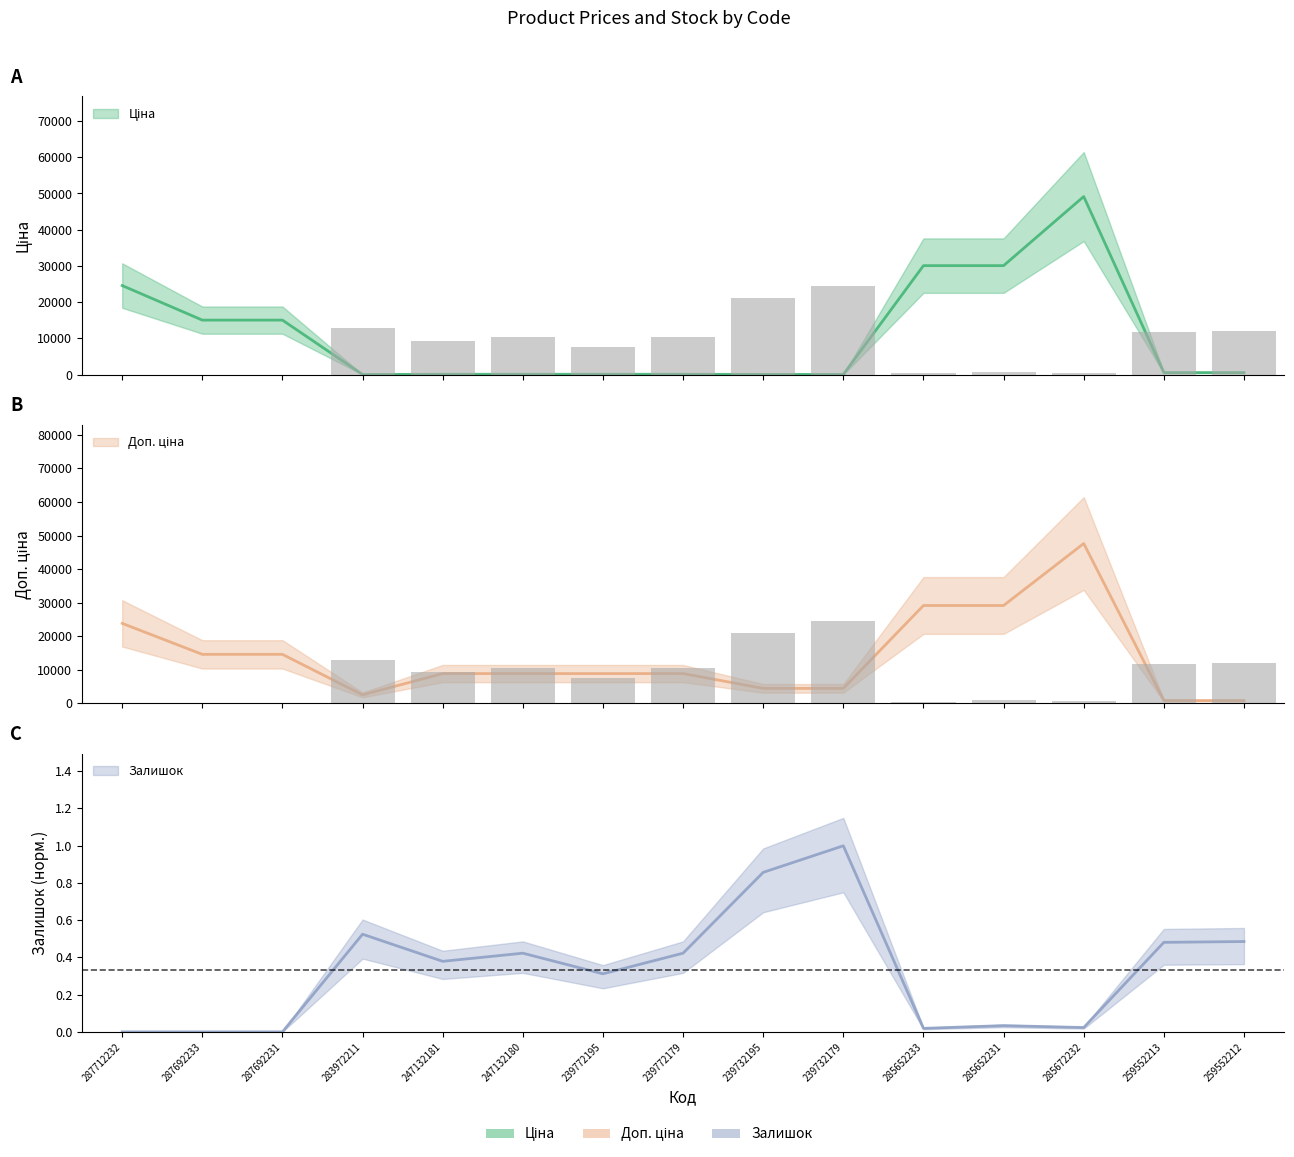

How many data points in Доп. ціна are above 8842?

10